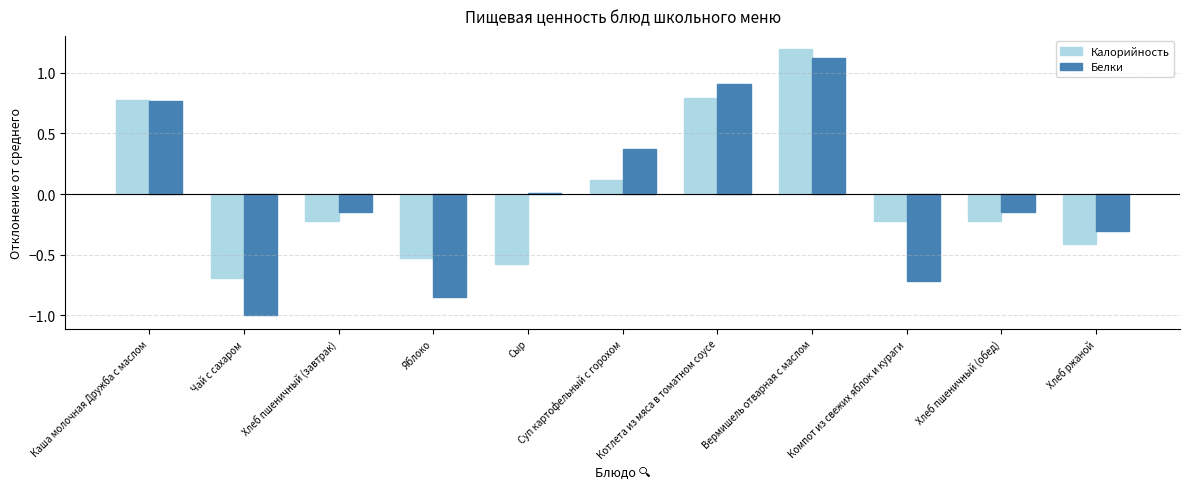

At which category is the sum across all series the highest?

Вермишель отварная с маслом